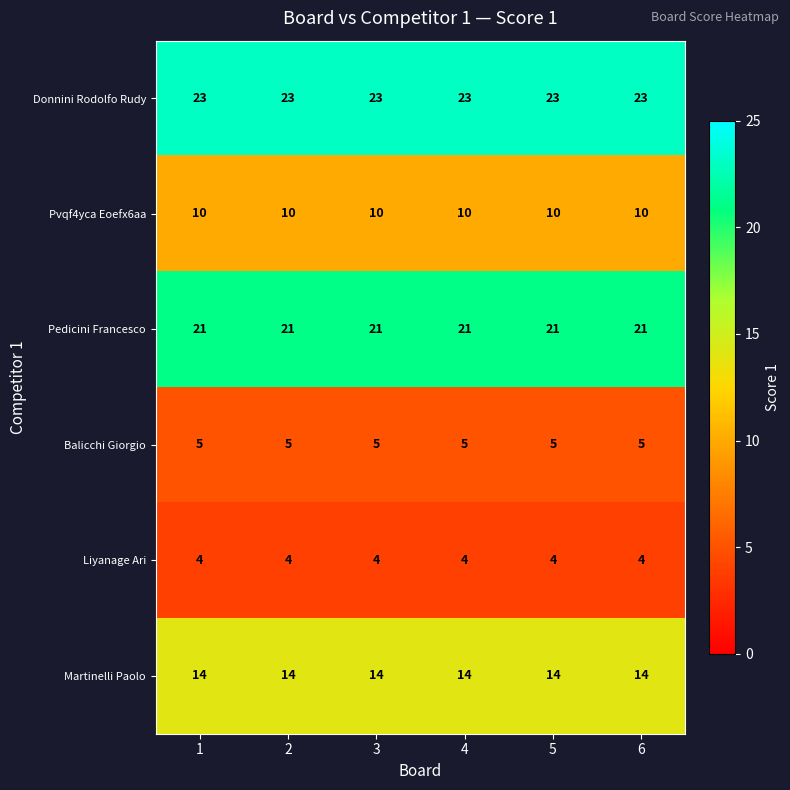

At how many categories does at least one series exceed 13?

6